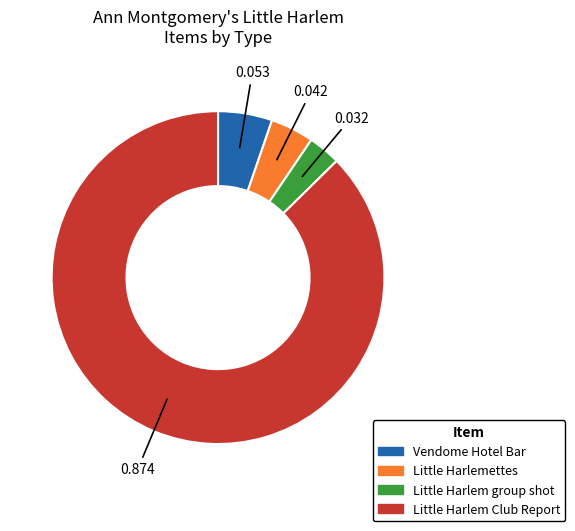

Is there a majority slice in this chart?

Yes